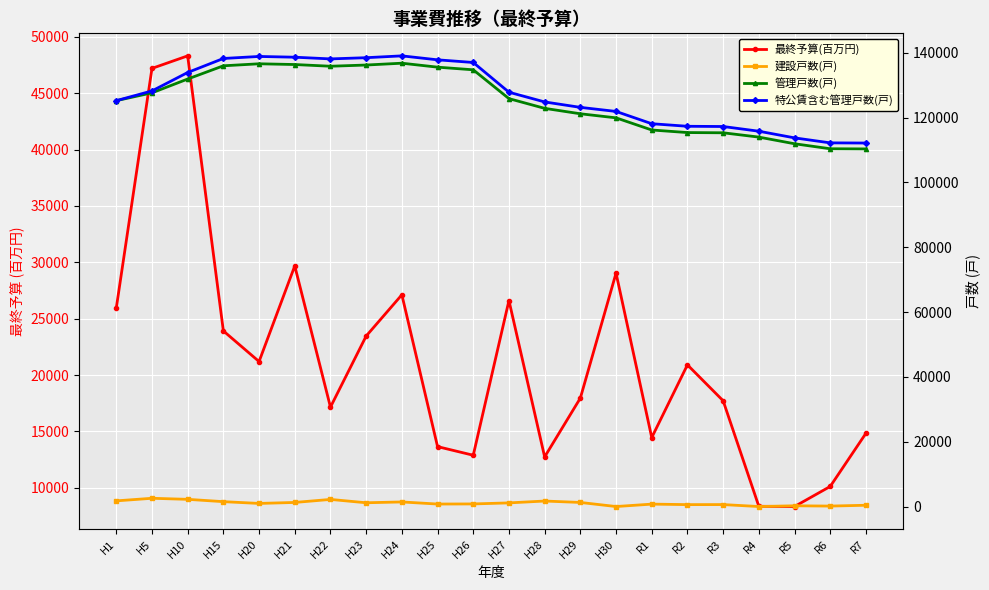

At how many categories does at least one series exceed 11437?

22